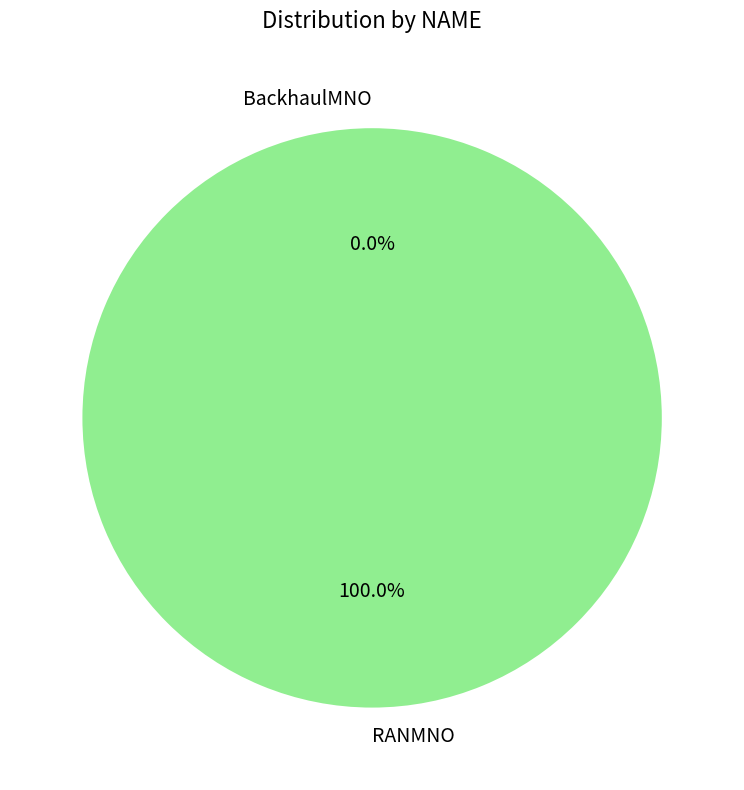

How many slices are in this pie chart?

2